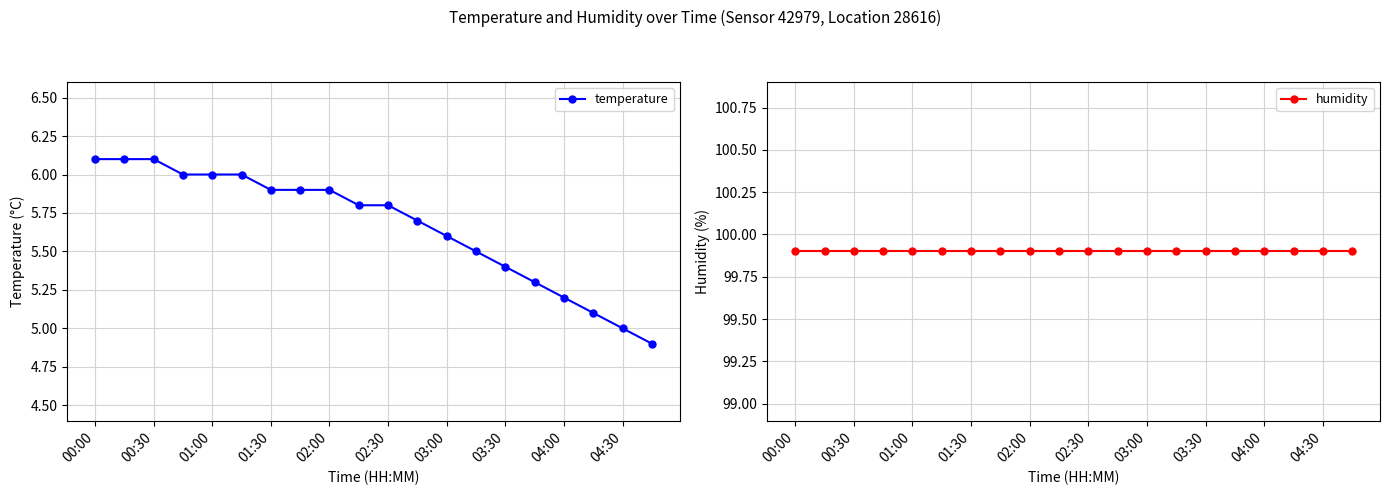

True or false: temperature has a value of 5.9 at 01:30.

True